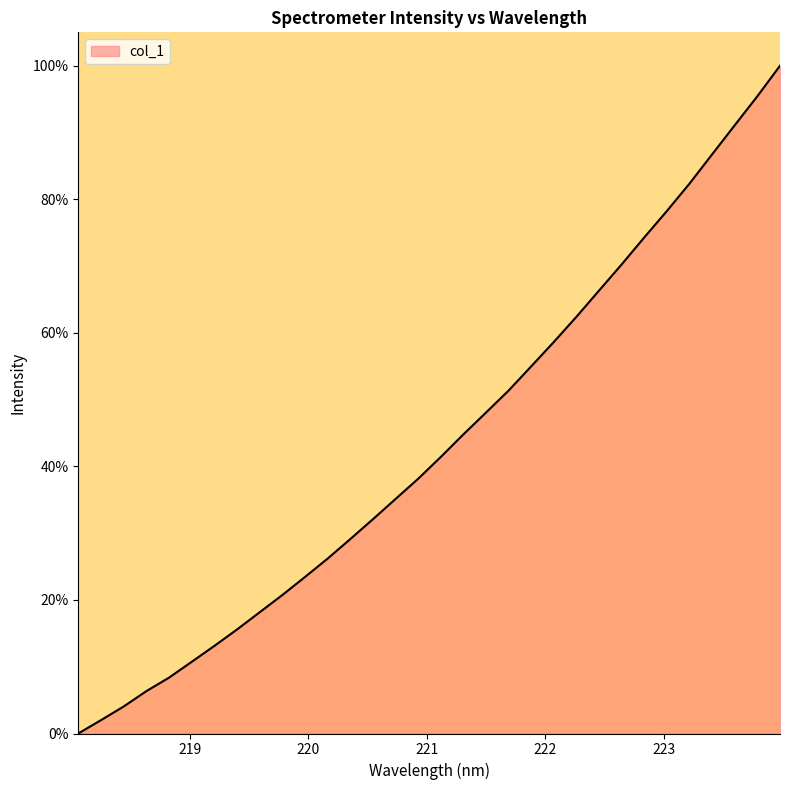

What is the difference between the maximum and minimum values?

100.0